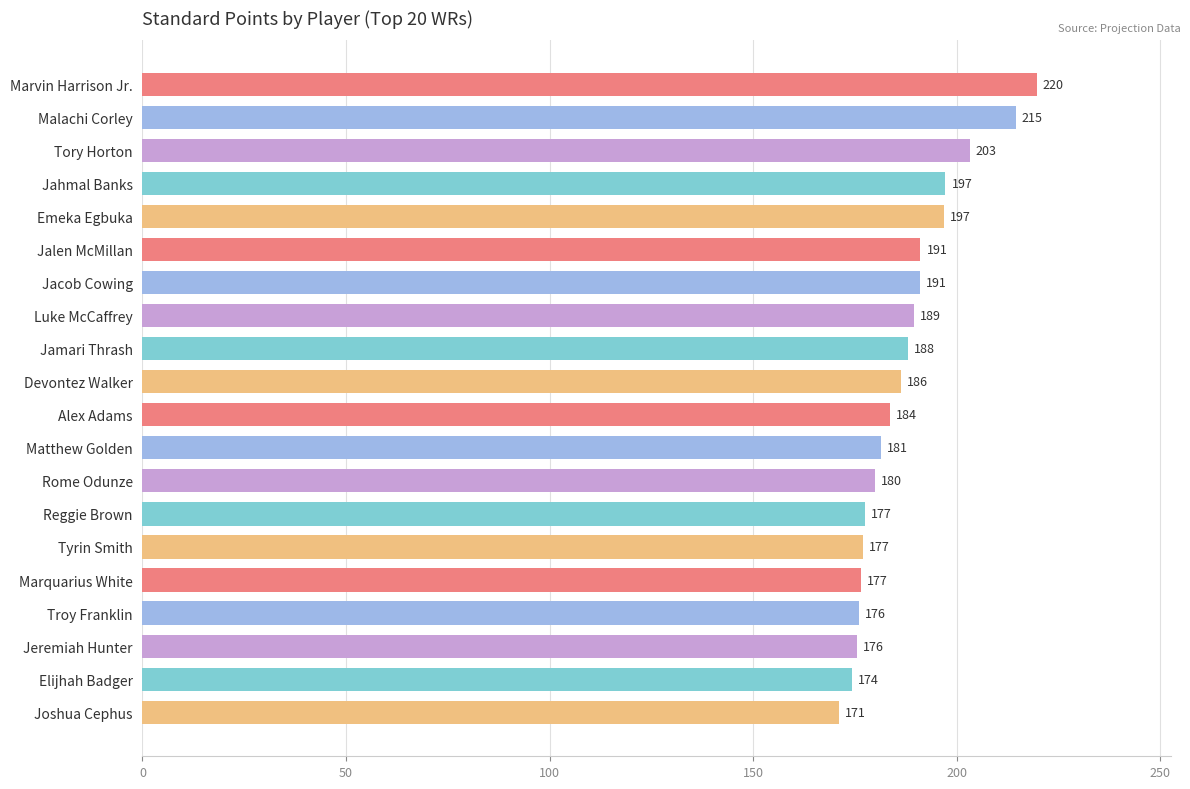

True or false: the data shows 196.8 at Emeka Egbuka.

True